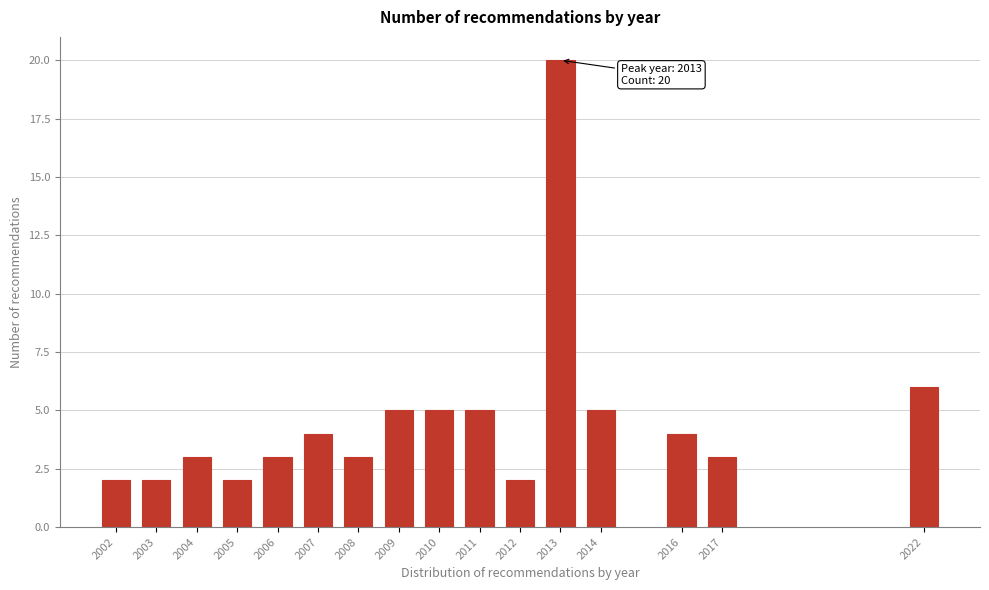

Reading left to right, extract all data points from this chart.

2	2	3	2	3	4	3	5	5	5	2	20	5	4	3	6